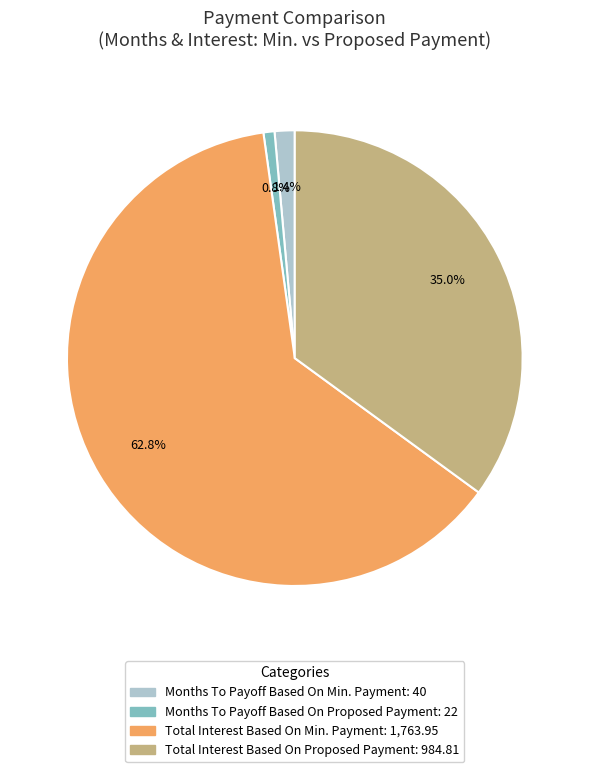

How many segments does this pie chart have?

4